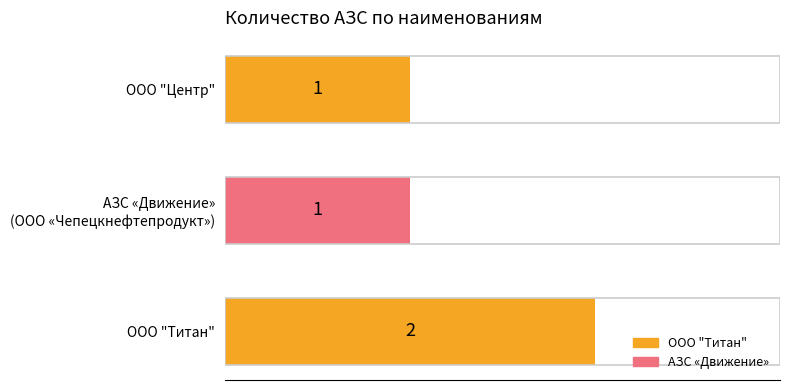

Approximately how many times larger is the value at ООО "Титан" compared to ООО "Центр"?

2.0